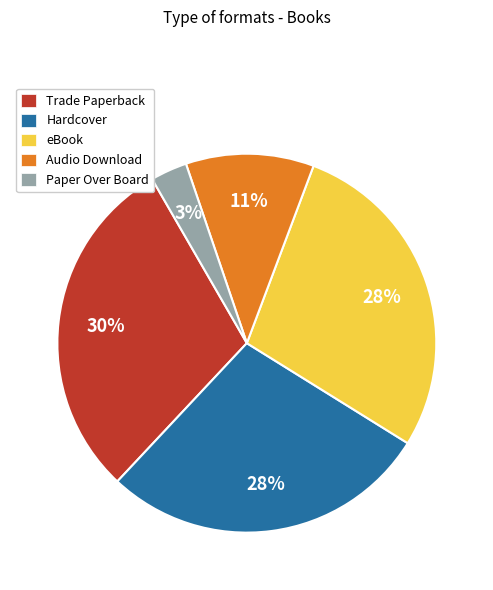

What percentage is the eBook slice, to the nearest percent?

28%